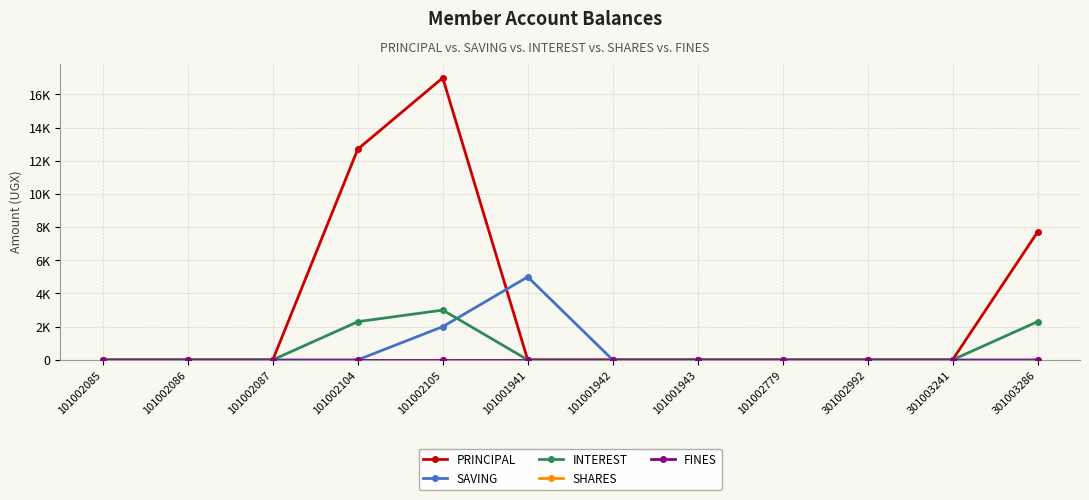

Is this an area chart (filled region under the line)?

No